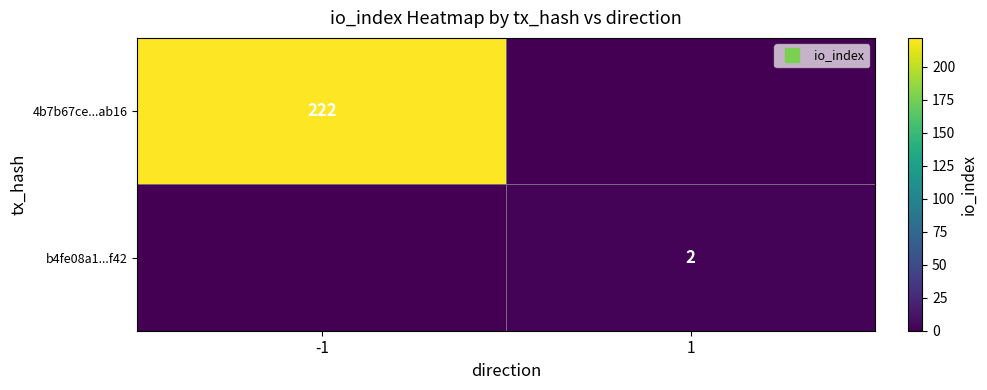

Is it true that 4b7b67ce...ab16 equals 104 at -1?

False